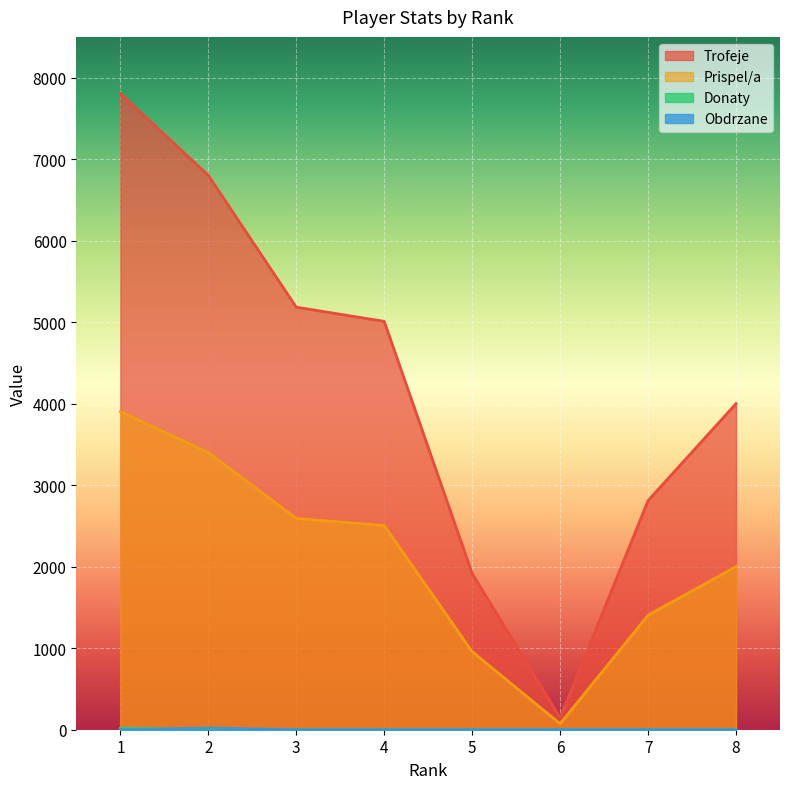

Reading left to right, extract all data points from this chart.

Trofeje: 7804	6801	5184	5010	1917	147	2811	4001
Prispel/a: 3902	3400	2592	2505	958	73	1405	2000
Donaty: 20	0	0	0	0	0	0	0
Obdrzane: 0	20	0	0	0	0	0	0